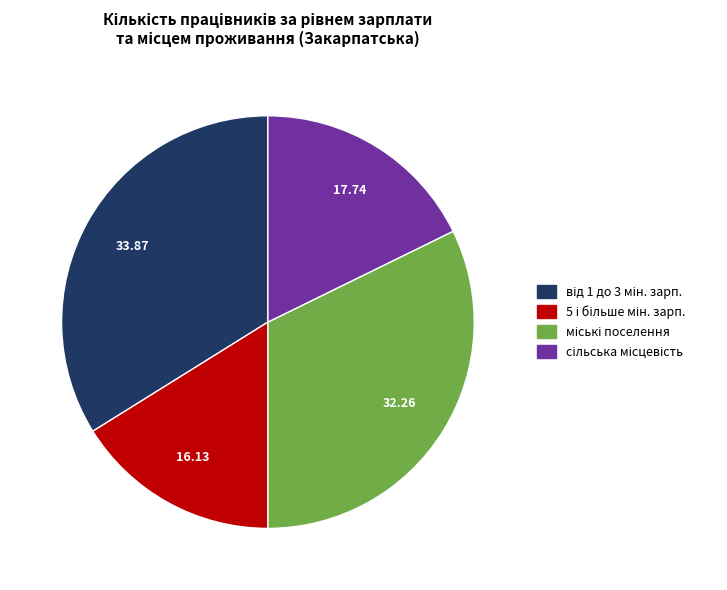

Count the number of slices in the pie.

4